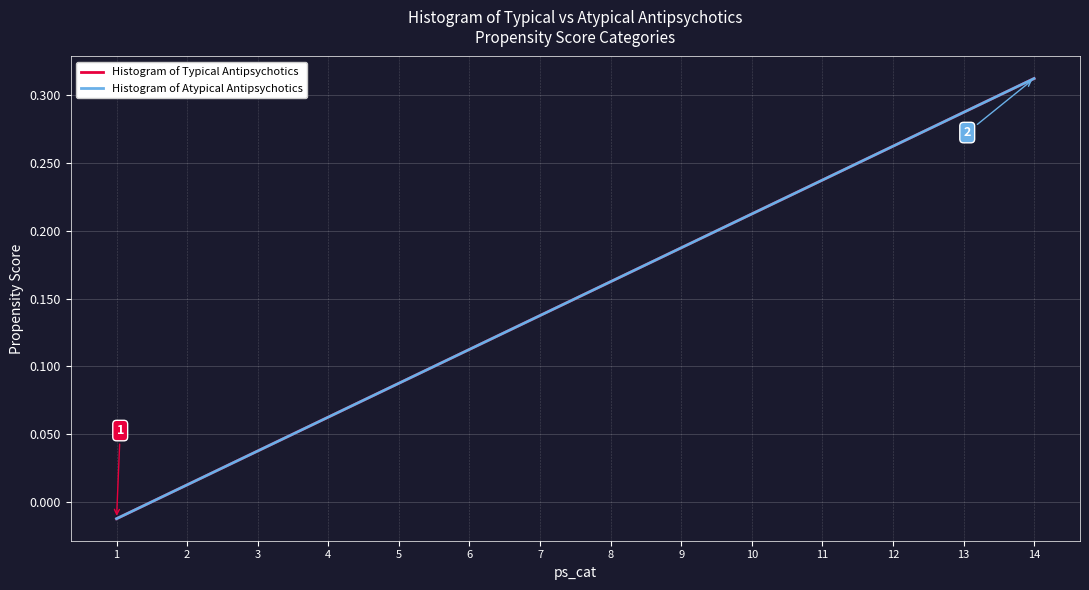

Does the chart display data point markers on the line(s)?

No